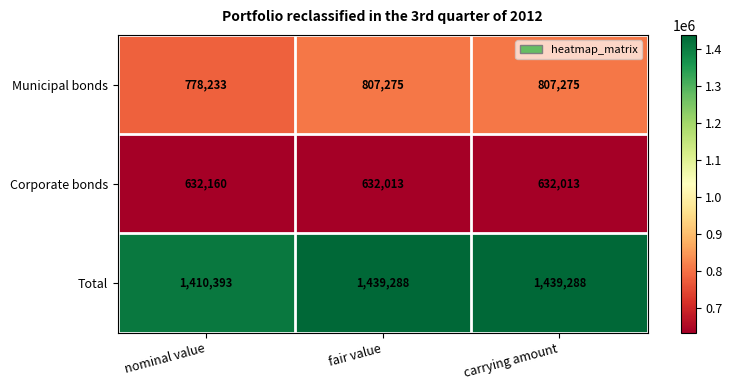

What is the total value across all series at carrying amount?

2878576